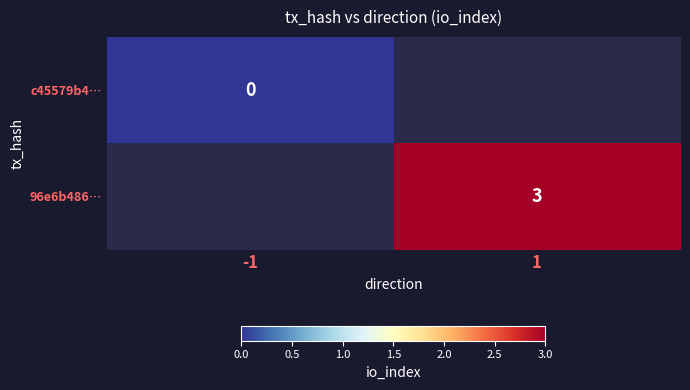

Is it true that 96e6b486… equals 3 at 1?

True